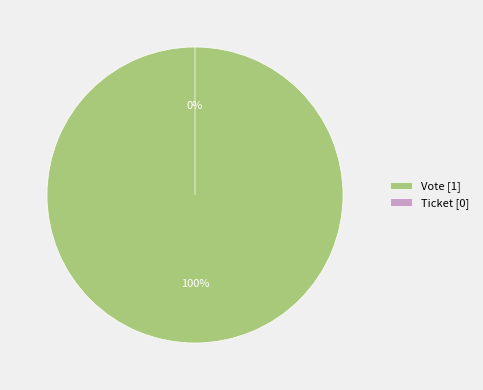

Is the sum of Ticket and Vote greater than half?

Yes